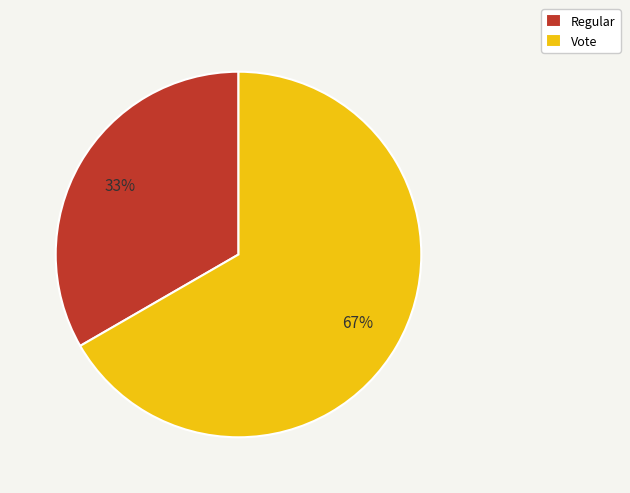

Is it true that Vote is 67% of the pie?

True